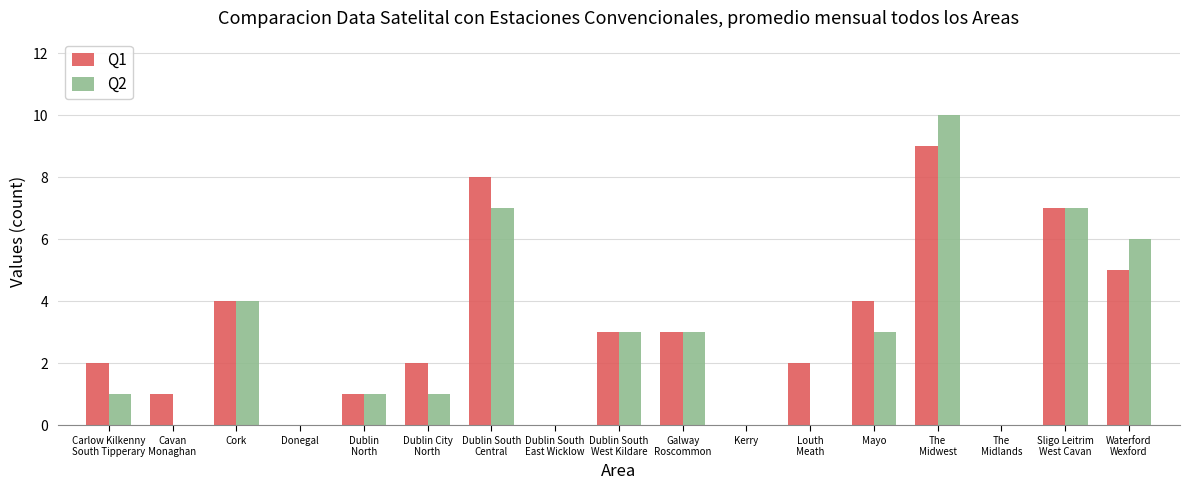

What is the spread (max minus min) of values at Waterford
Wexford?

1